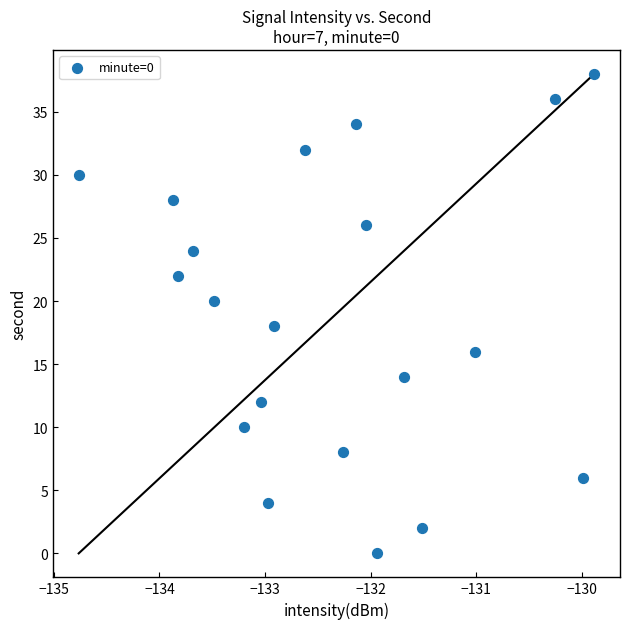

What is the range of Y values (max minus min)?

38